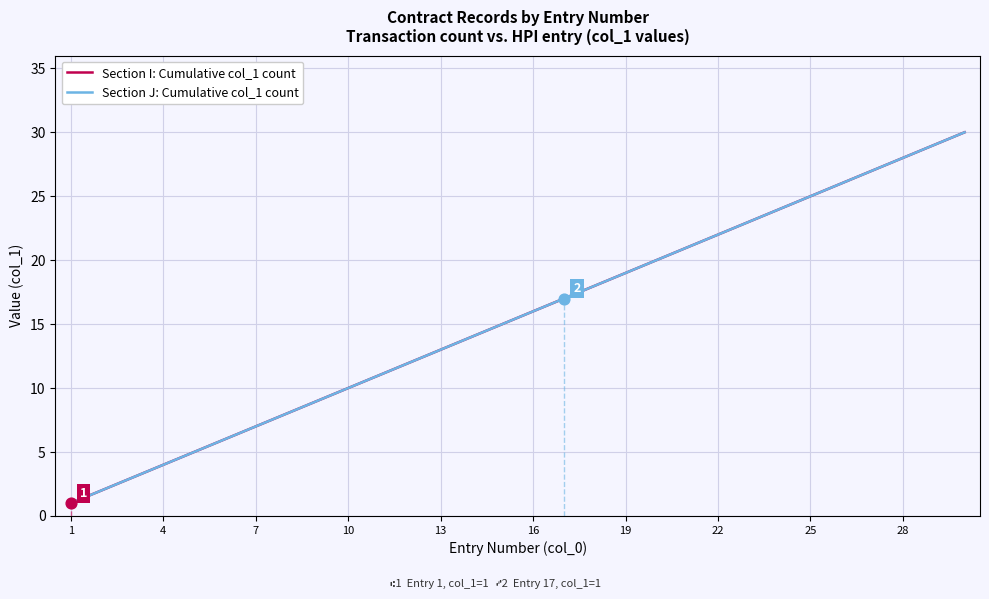

Is this an area chart (filled region under the line)?

No